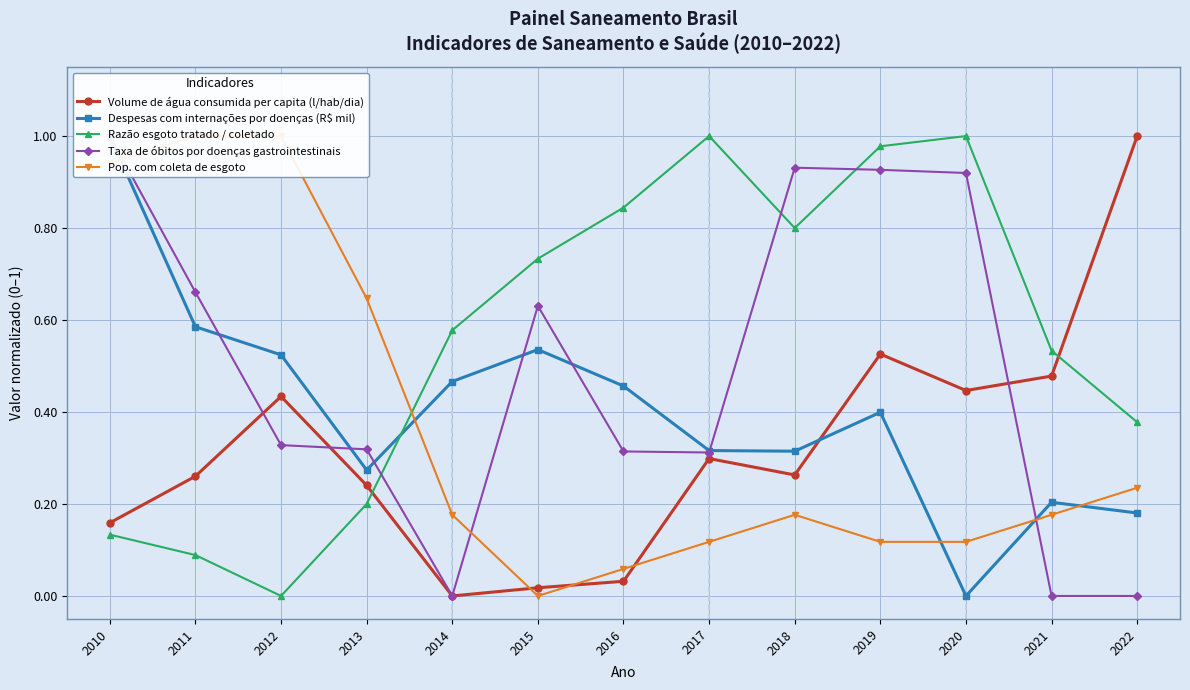

Is it true that Volume de água consumida per capita (l/hab/dia) equals 0.2 at 2019?

False